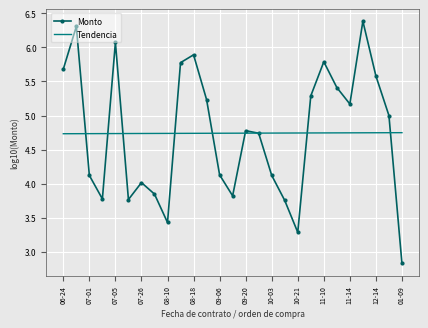

Which series has the widest spread of values?

Monto